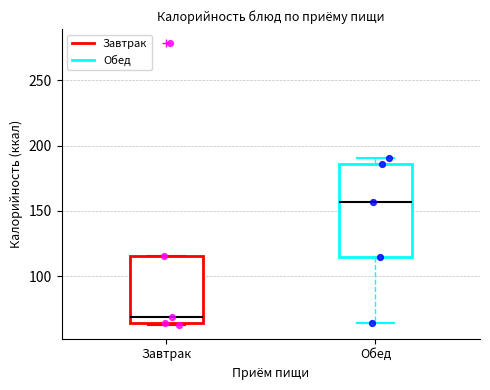

Reading left to right, read every box against the y-axis: the position of its median line, the range the box covers, and the ends of its whiskers. The values are not printed on the chart, so give them approximately, as read against the axis.

Завтрак: median 70, box 65 to 115, whiskers 65 (just below the box's lower edge) to 115
Обед: median 155, box 115 to 185, whiskers 65 to 190